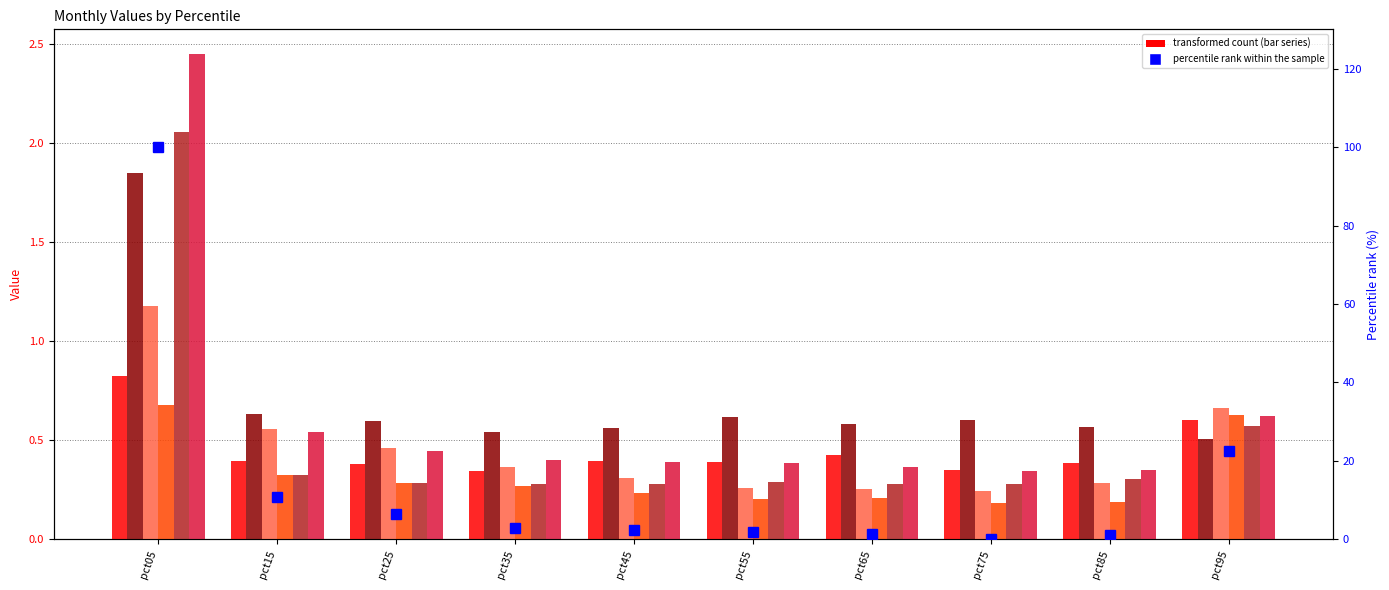

Reading right to left, what are all the values shown in this chart?

Jan: 0.6	0.4	0.4	0.4	0.4	0.4	0.3	0.4	0.4	0.8
Feb: 0.5	0.6	0.6	0.6	0.6	0.6	0.5	0.6	0.6	1.8
Mar: 0.7	0.3	0.2	0.3	0.3	0.3	0.4	0.5	0.6	1.2
Apr: 0.6	0.2	0.2	0.2	0.2	0.2	0.3	0.3	0.3	0.7
May: 0.6	0.3	0.3	0.3	0.3	0.3	0.3	0.3	0.3	2.1
Jun: 0.6	0.4	0.3	0.4	0.4	0.4	0.4	0.4	0.5	2.5